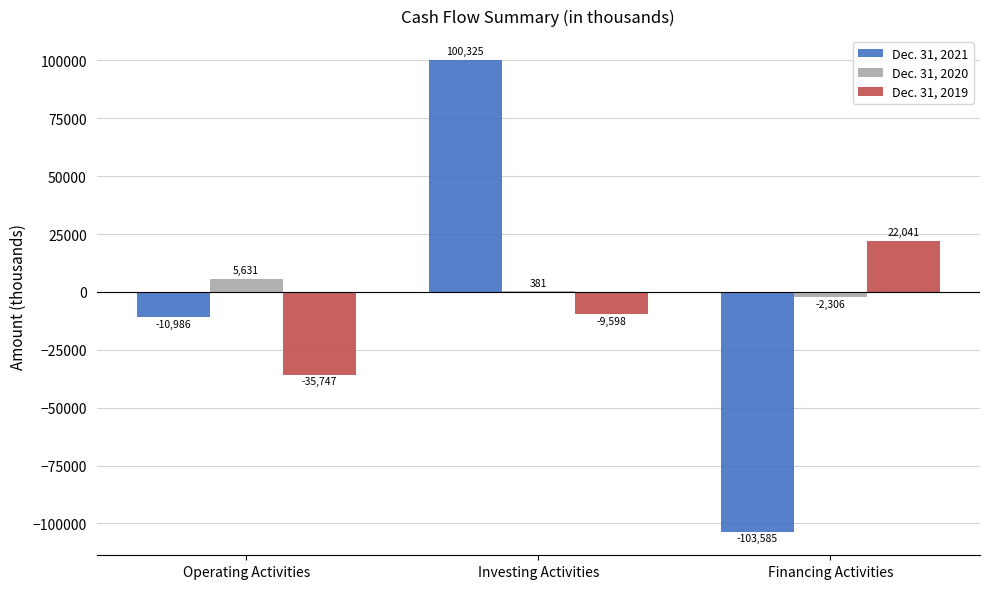

Which series changed the most between Investing Activities and Financing Activities?

Dec. 31, 2021